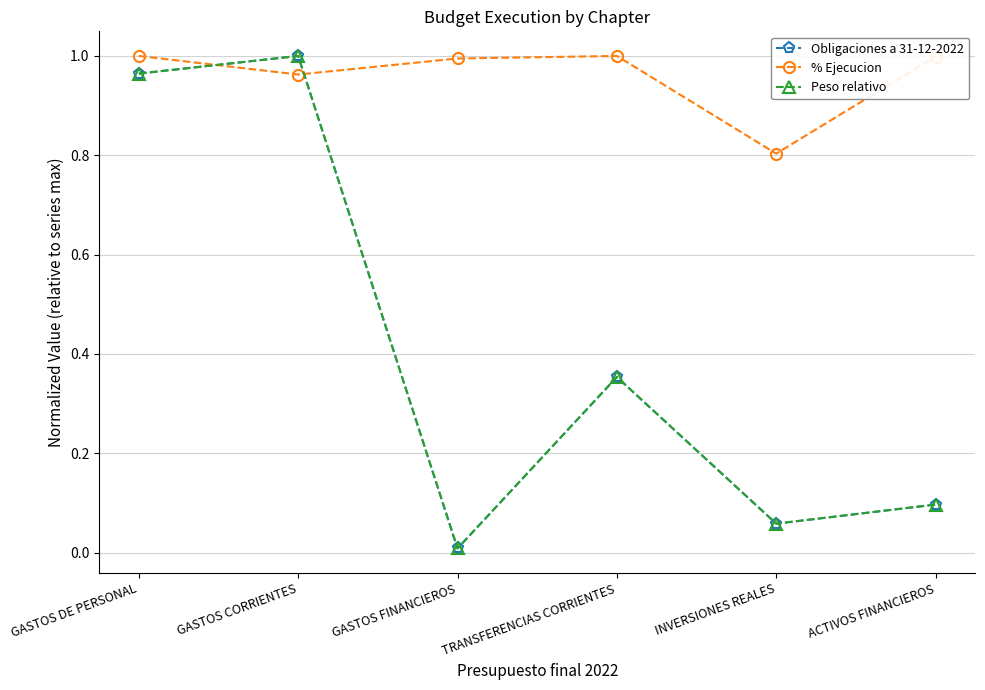

Between which two adjacent categories do Peso relativo and % Ejecucion first intersect?

GASTOS DE PERSONAL and GASTOS CORRIENTES